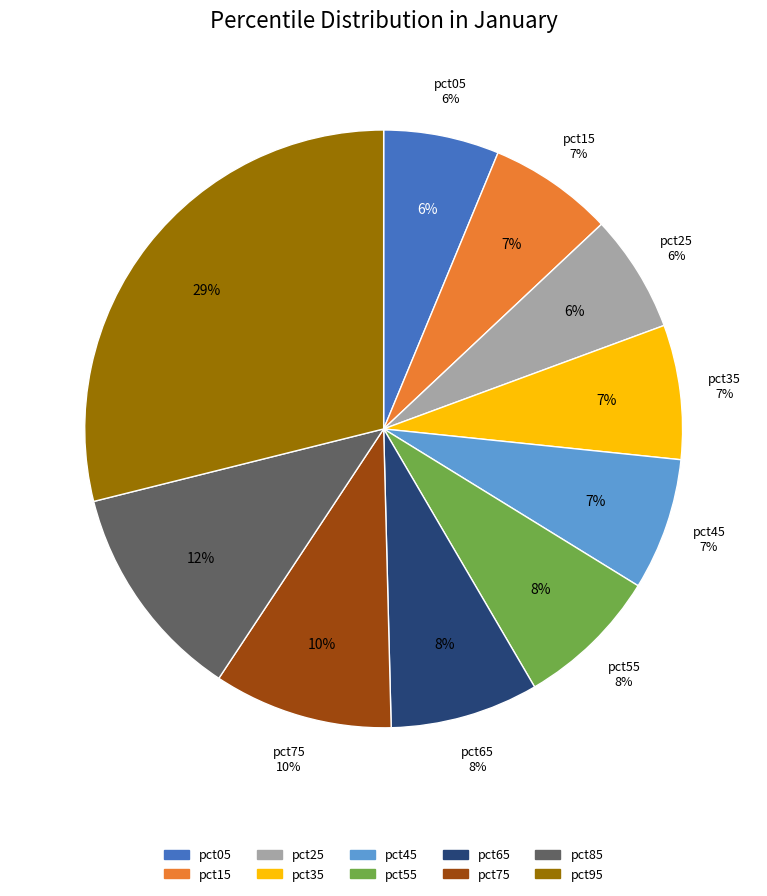

How much of the chart is everything except pct45?

92.9%